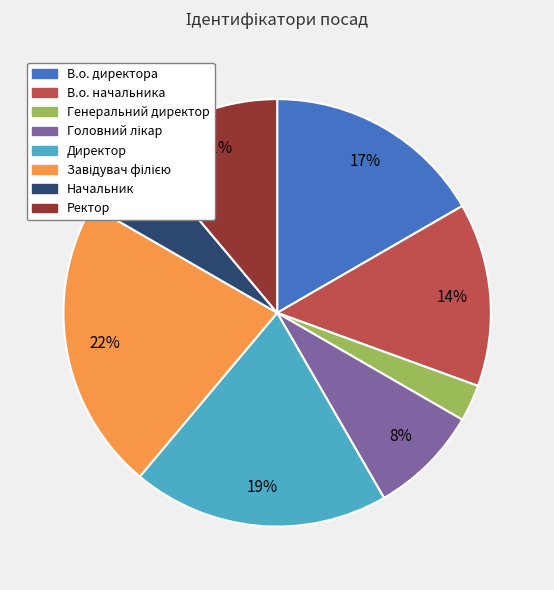

Does Ректор account for over 50% of the chart?

No